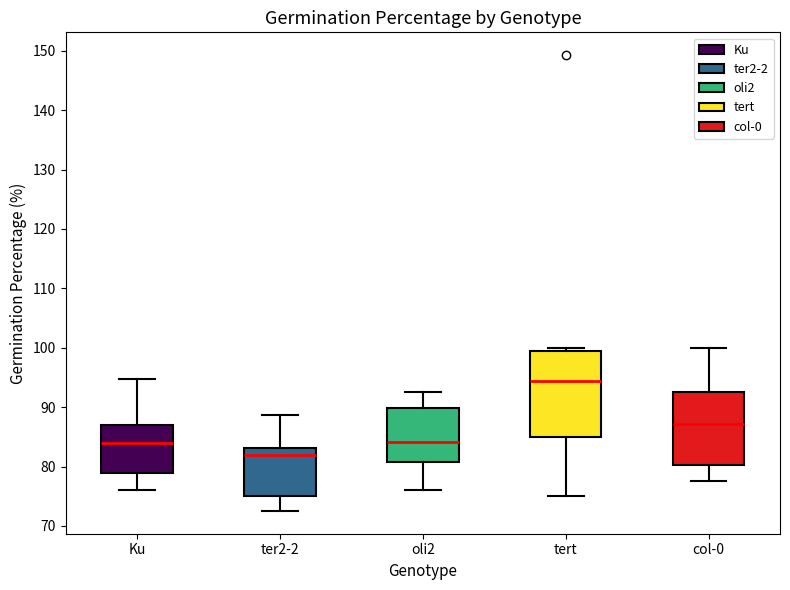

Where does the lower whisker of the box for ter2-2 end on the y-axis? The values are not printed on the chart, so give them approximately, as read against the axis.

73